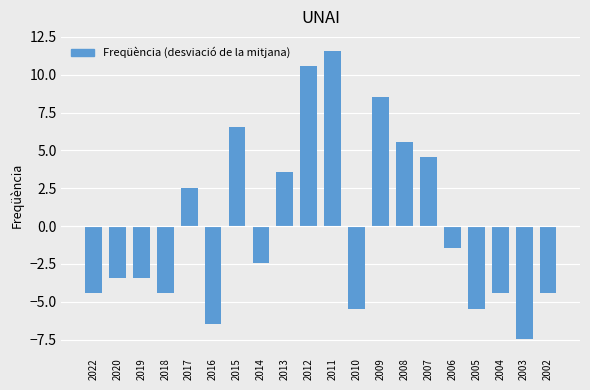

Reading left to right, list all the values displayed in this chart.

2022=-4.4	2020=-3.4	2019=-3.4	2018=-4.4	2017=2.6	2016=-6.4	2015=6.6	2014=-2.4	2013=3.6	2012=10.6	2011=11.6	2010=-5.4	2009=8.6	2008=5.6	2007=4.6	2006=-1.4	2005=-5.4	2004=-4.4	2003=-7.4	2002=-4.4